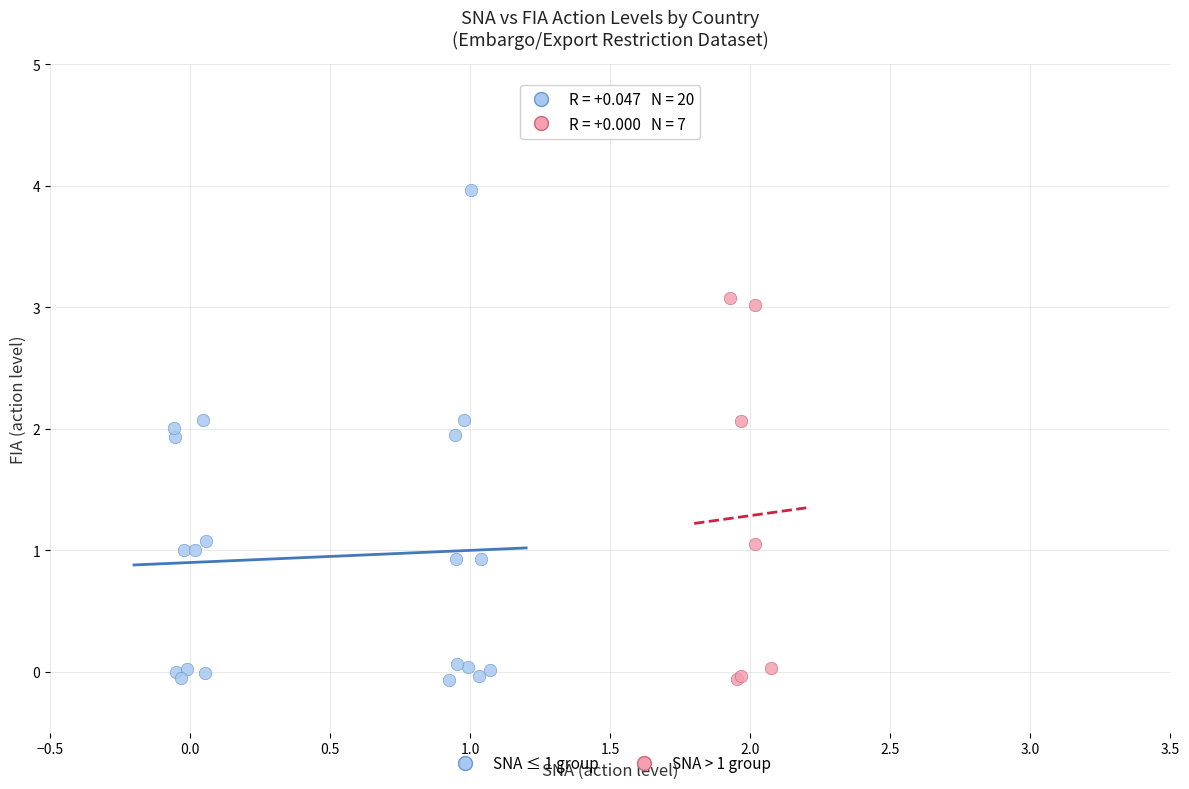

What are all the series names shown in the legend?

SNA ≤ 1 group, SNA > 1 group